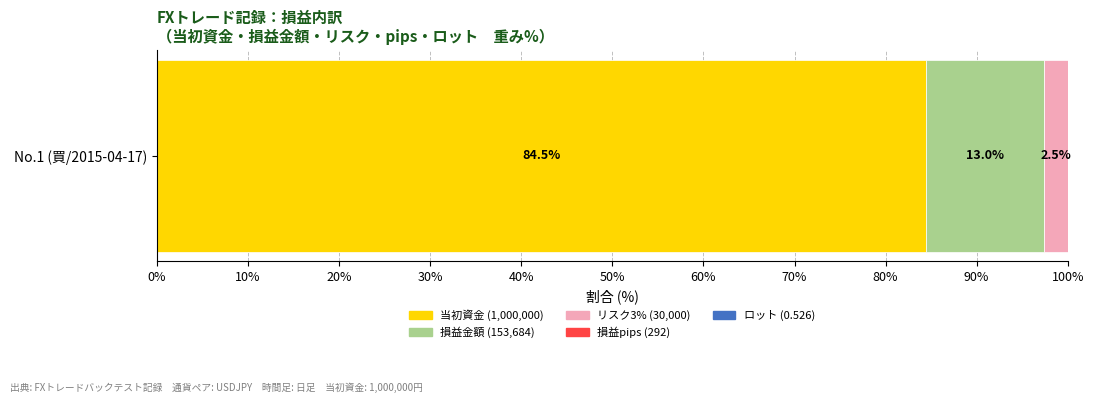

What is the approximate value of 当初資金 (1,000,000) at No.1 (買/2015-04-17)?

84.5